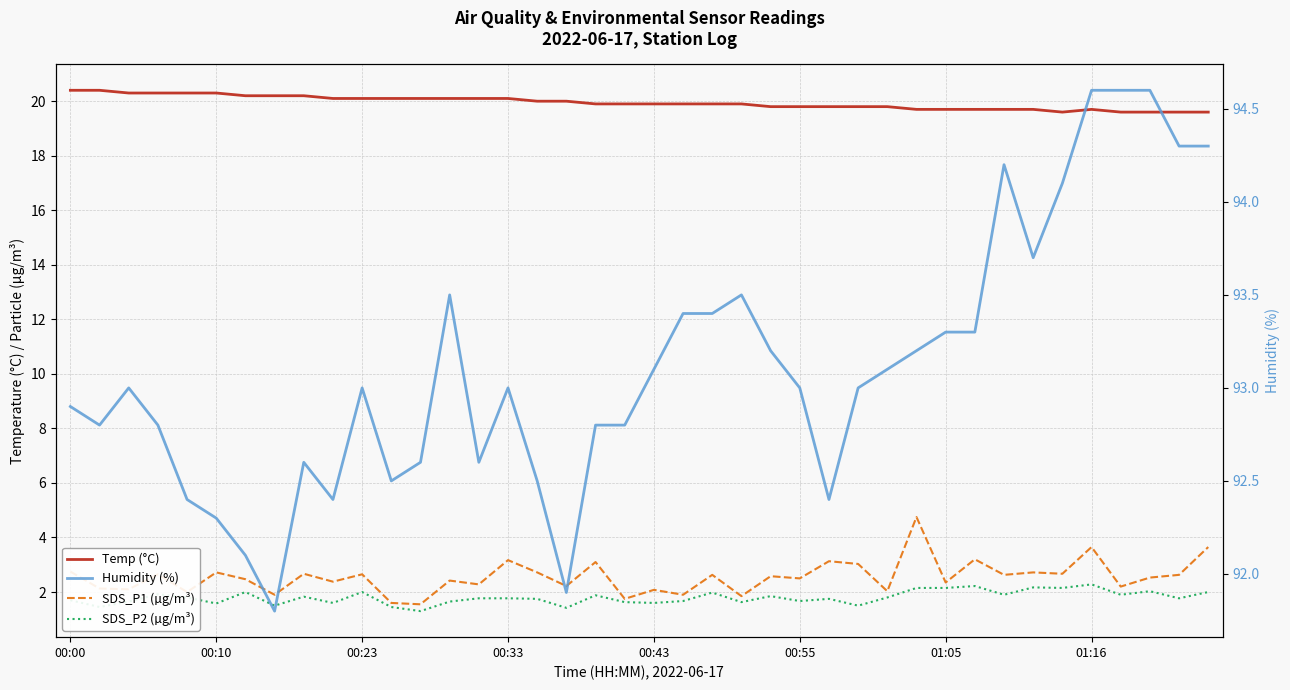

Which series changed the most between 00:00 and 13?

Humidity (%)